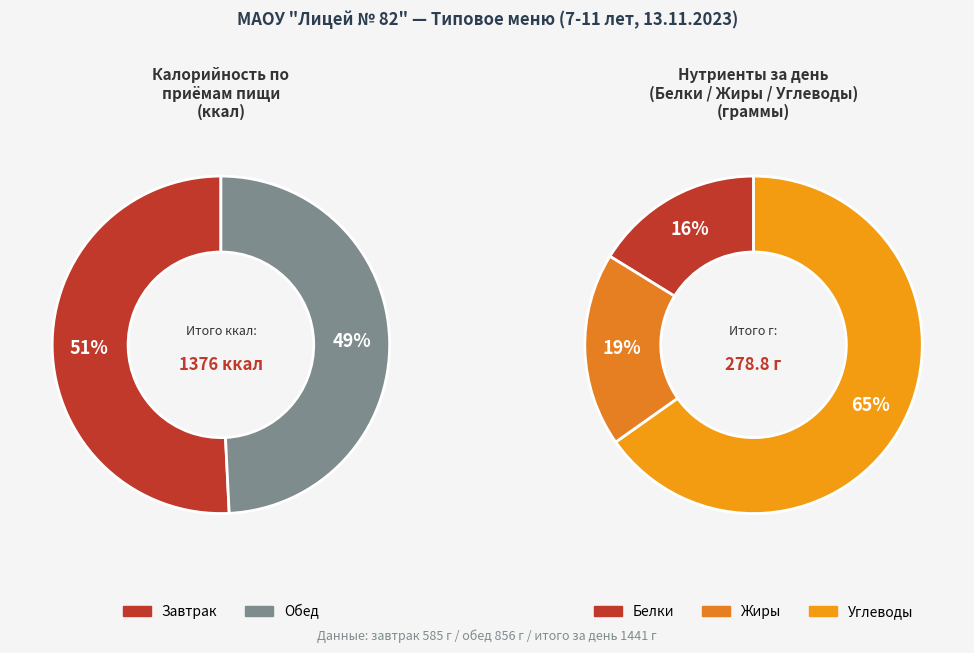

The 2 slice represents 19% of the pie. True or false?

False